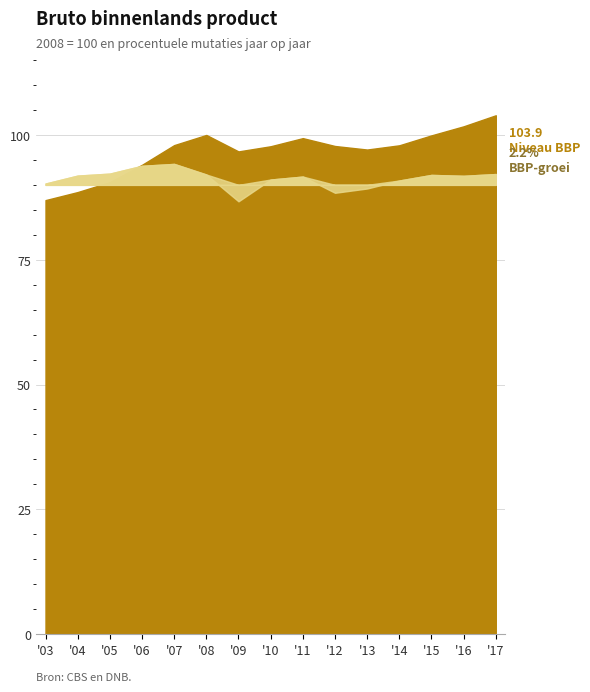

Is the value of Niveau BBP (volume) at 2007 greater than the value of BBP-groei at 2004?

Yes